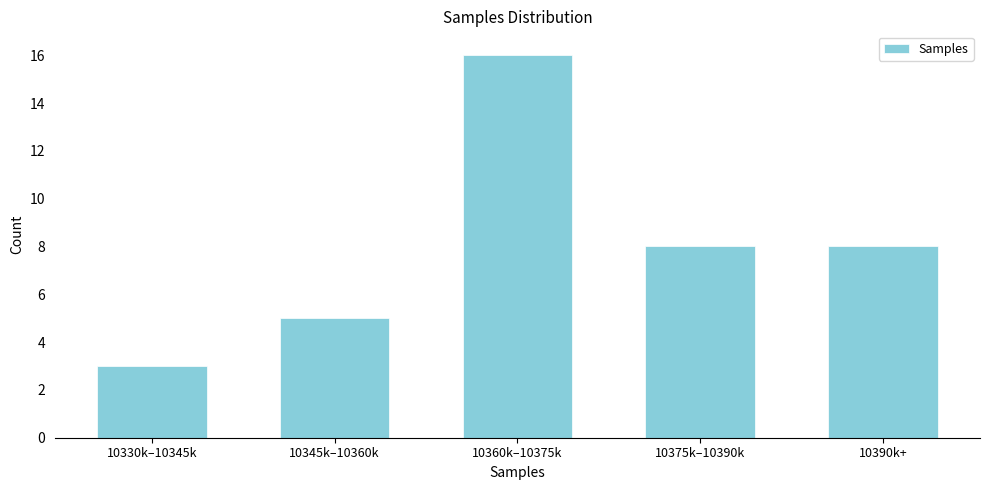

Reading right to left, list all the values displayed in this chart.

10390k+=8	10375k–10390k=8	10360k–10375k=16	10345k–10360k=5	10330k–10345k=3